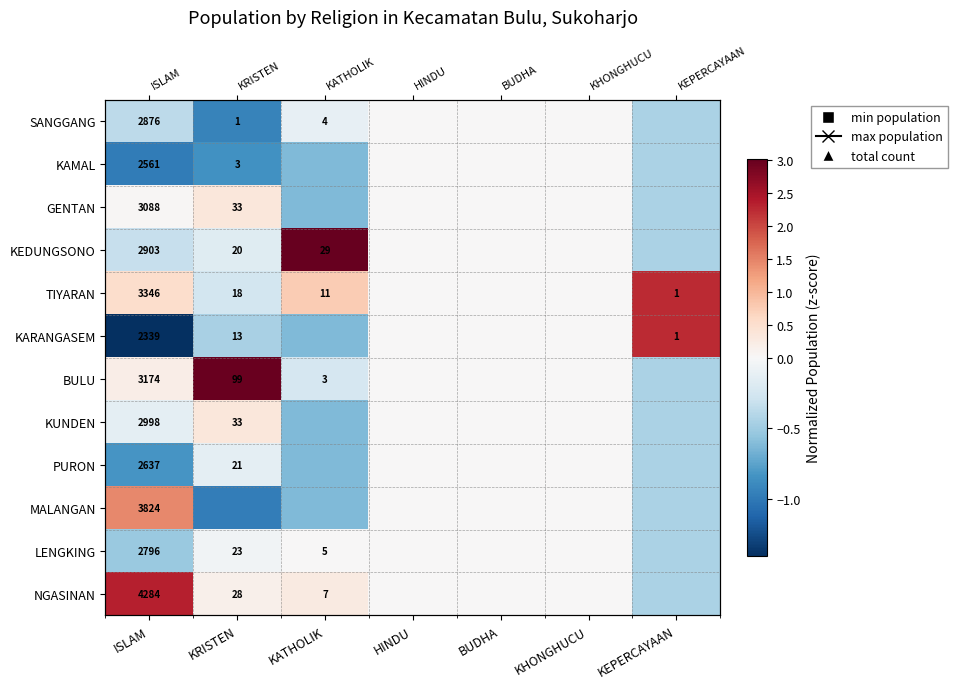

Between BUDHA and KEPERCAYAAN, which series saw the biggest shift?

TIYARAN